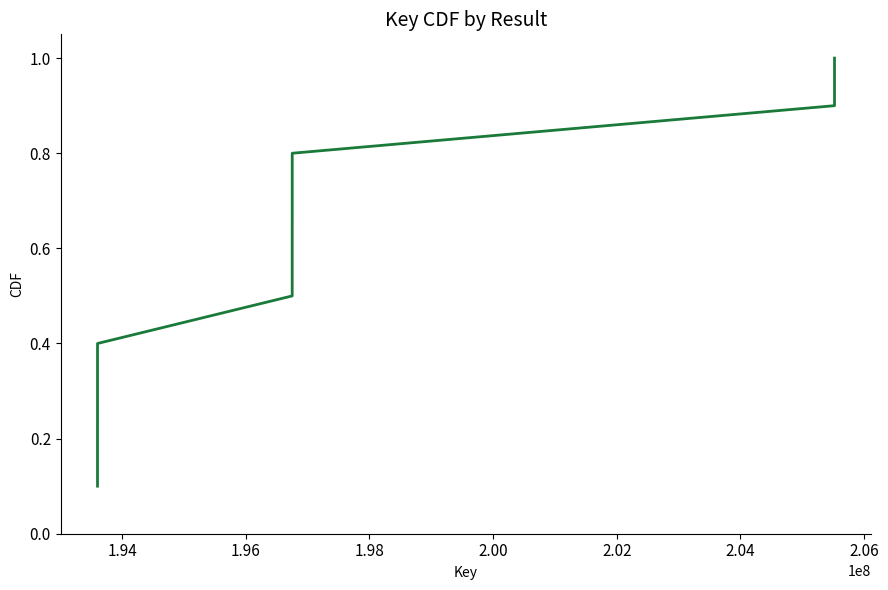

What is the change in value from 1.96 to 2.04?

+0.4